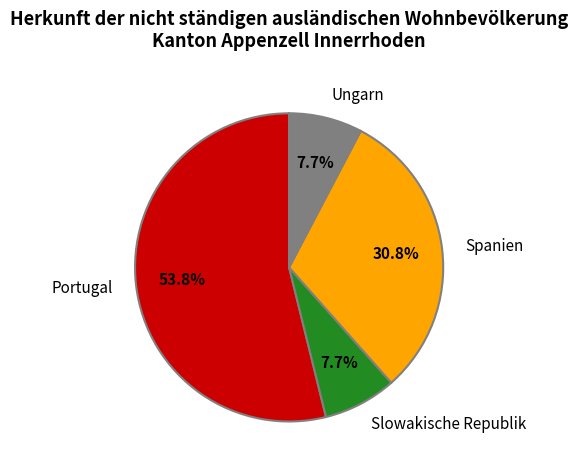

To the nearest percent, what percentage of the pie is Ungarn?

8%